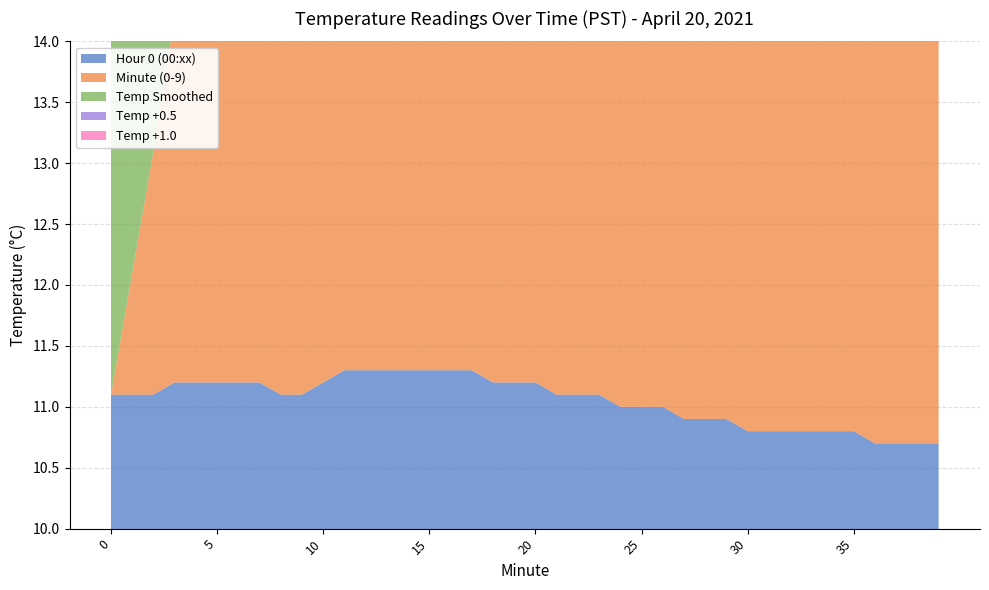

Reading left to right, extract all data points from this chart.

Hour 0 (00:xx): 11.1	11.1	11.1	11.2	11.2	11.2	11.2	11.2	11.1	11.1	11.2	11.3	11.3	11.3	11.3	11.3	11.3	11.3	11.2	11.2	11.2	11.1	11.1	11.1	11.0	11.0	11.0	10.9	10.9	10.9	10.8	10.8	10.8	10.8	10.8	10.8	10.7	10.7	10.7	10.7
Minute (0-9): 0.0	1.0	2.0	3.0	4.0	5.0	6.0	7.0	8.0	9.0	10.0	11.0	12.0	13.0	14.0	15.0	16.0	17.0	18.0	19.0	20.0	21.0	22.0	23.0	24.0	25.0	26.0	27.0	28.0	29.0	30.0	31.0	32.0	33.0	34.0	35.0	36.0	37.0	38.0	39.0
Temp Smoothed: 11.1	11.1	11.1	11.2	11.2	11.2	11.2	11.2	11.1	11.1	11.2	11.3	11.3	11.3	11.3	11.3	11.3	11.3	11.2	11.2	11.2	11.1	11.1	11.1	11.0	11.0	11.0	10.9	10.9	10.9	10.8	10.8	10.8	10.8	10.8	10.8	10.7	10.7	10.7	10.7
Temp +0.5: 11.6	11.6	11.6	11.7	11.7	11.7	11.7	11.7	11.6	11.6	11.7	11.8	11.8	11.8	11.8	11.8	11.8	11.8	11.7	11.7	11.7	11.6	11.6	11.6	11.5	11.5	11.5	11.4	11.4	11.4	11.3	11.3	11.3	11.3	11.3	11.3	11.2	11.2	11.2	11.2
Temp +1.0: 12.1	12.1	12.1	12.2	12.2	12.2	12.2	12.2	12.1	12.1	12.2	12.3	12.3	12.3	12.3	12.3	12.3	12.3	12.2	12.2	12.2	12.1	12.1	12.1	12.0	12.0	12.0	11.9	11.9	11.9	11.8	11.8	11.8	11.8	11.8	11.8	11.7	11.7	11.7	11.7